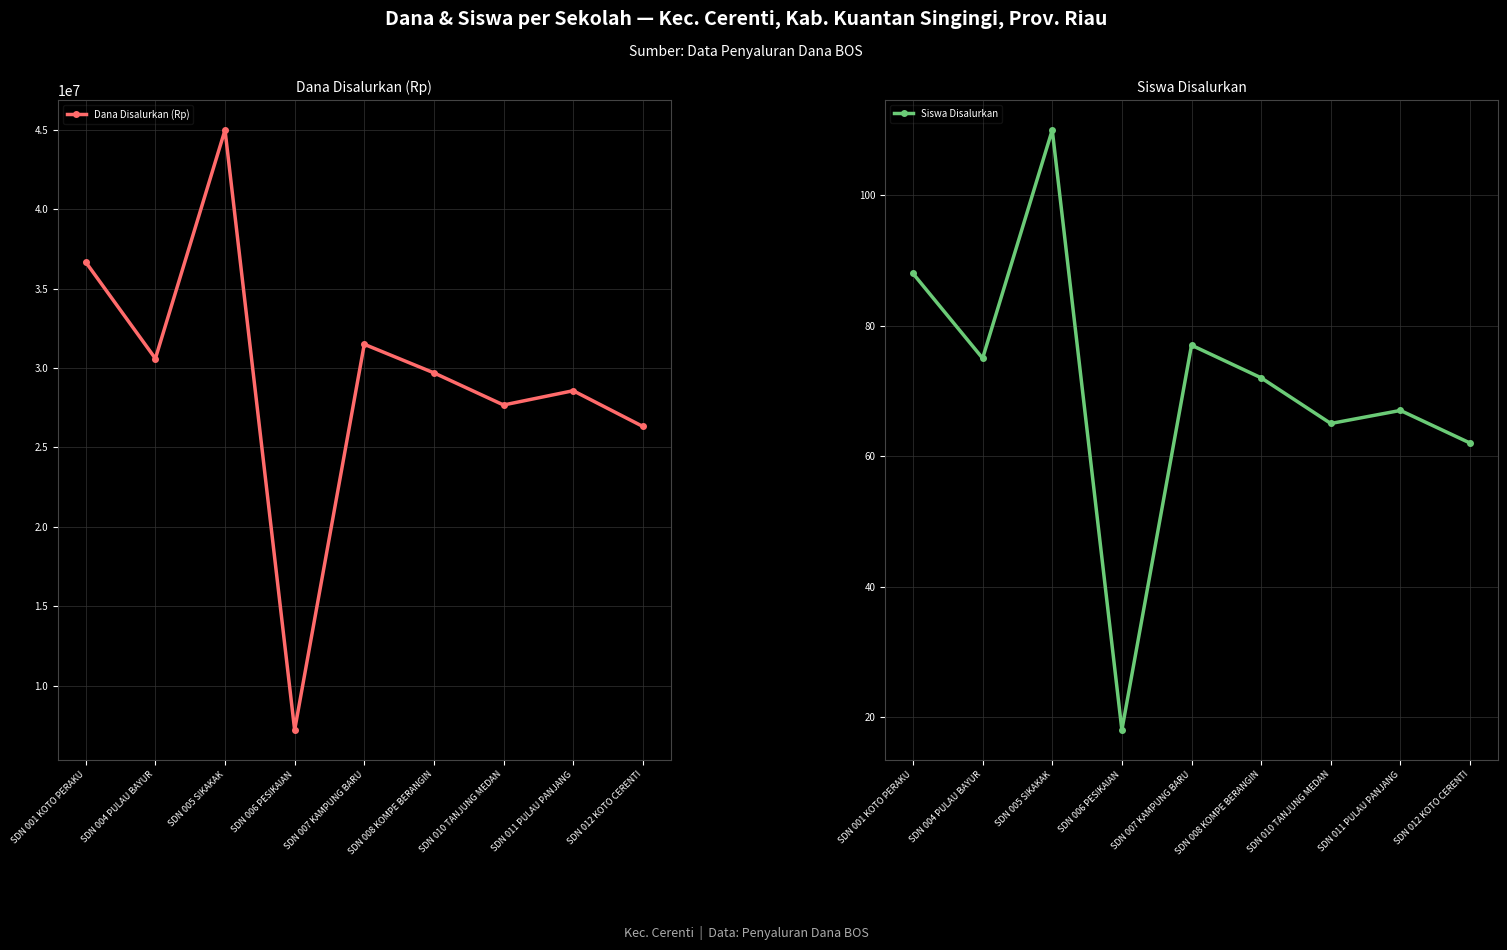

Reading left to right, transcribe all the data shown in this chart.

Dana Disalurkan (Rp): SDN 001 KOTO PERAKU=36675000	SDN 004 PULAU BAYUR=30600000	SDN 005 SIKAKAK=45000000	SDN 006 PESIKAIAN=7200000	SDN 007 KAMPUNG BARU=31500000	SDN 008 KOMPE BERANGIN=29700000	SDN 010 TANJUNG MEDAN=27675000	SDN 011 PULAU PANJANG=28575000	SDN 012 KOTO CERENTI=26325000
Siswa Disalurkan: SDN 001 KOTO PERAKU=88	SDN 004 PULAU BAYUR=75	SDN 005 SIKAKAK=110	SDN 006 PESIKAIAN=18	SDN 007 KAMPUNG BARU=77	SDN 008 KOMPE BERANGIN=72	SDN 010 TANJUNG MEDAN=65	SDN 011 PULAU PANJANG=67	SDN 012 KOTO CERENTI=62